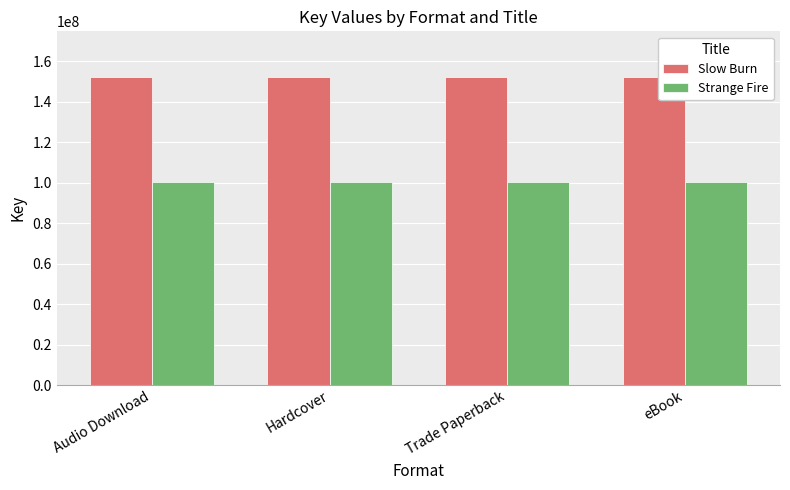

Rank the series at Hardcover from highest to lowest value.

Slow Burn, Strange Fire